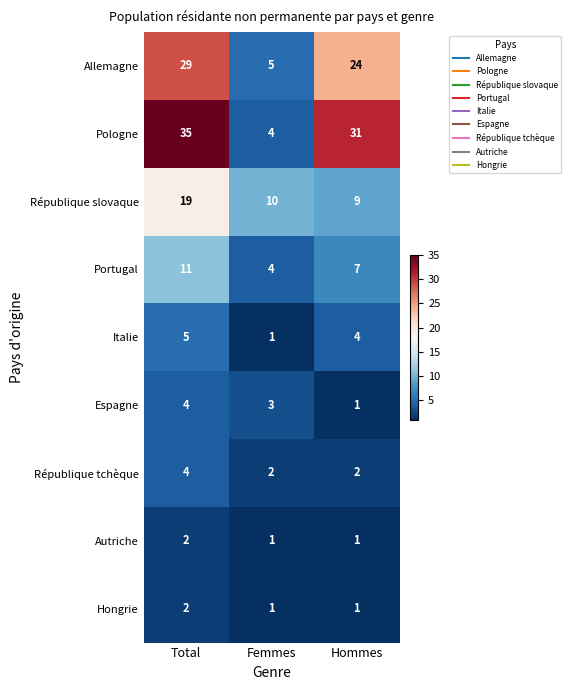

At which category is the sum across all series the highest?

Total